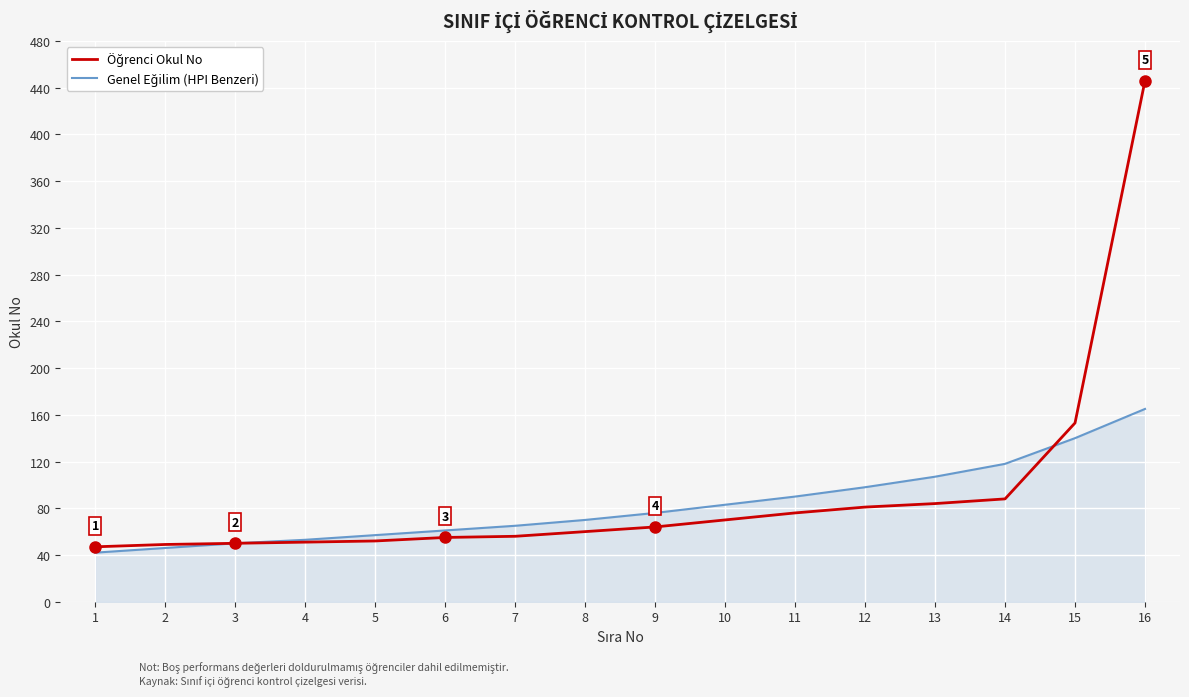

Does the chart have visible grid lines?

Yes